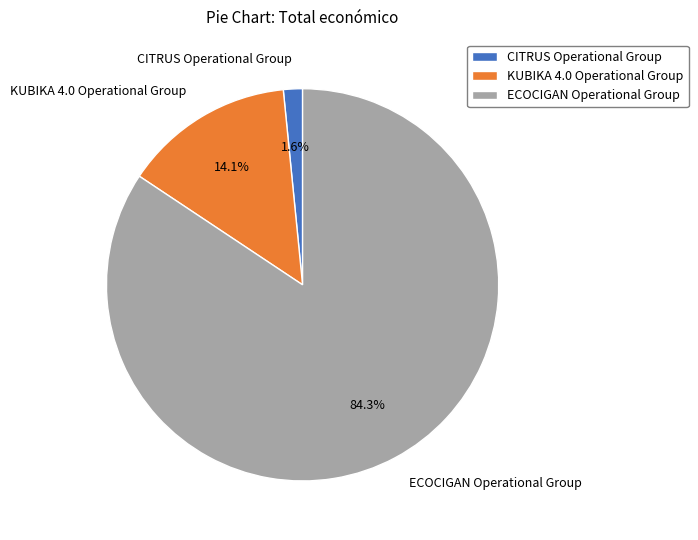

What is the total percentage of ECOCIGAN Operational Group and KUBIKA 4.0 Operational Group?

98.4%